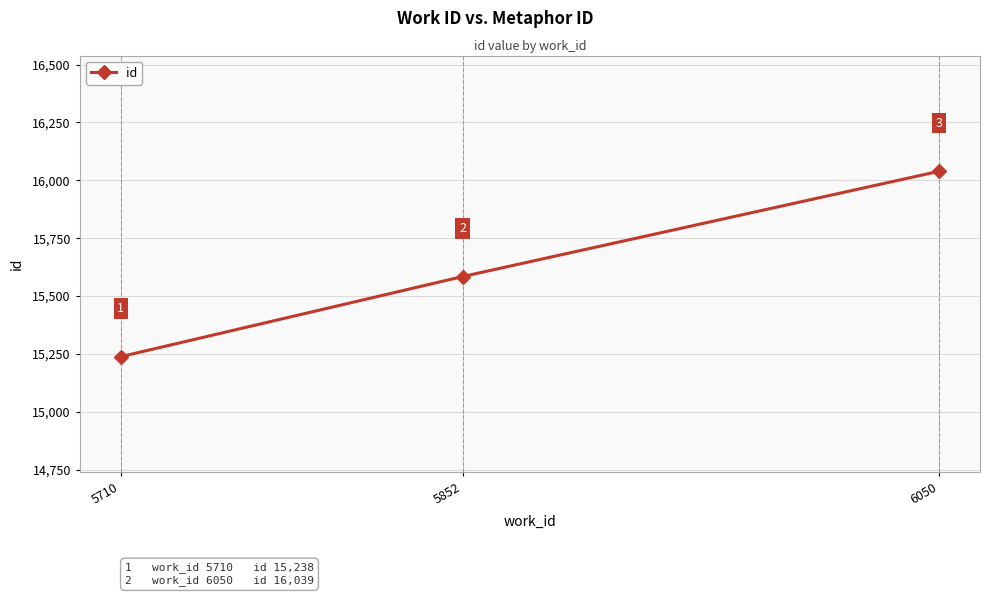

Which label corresponds to the largest value in the chart?

6050